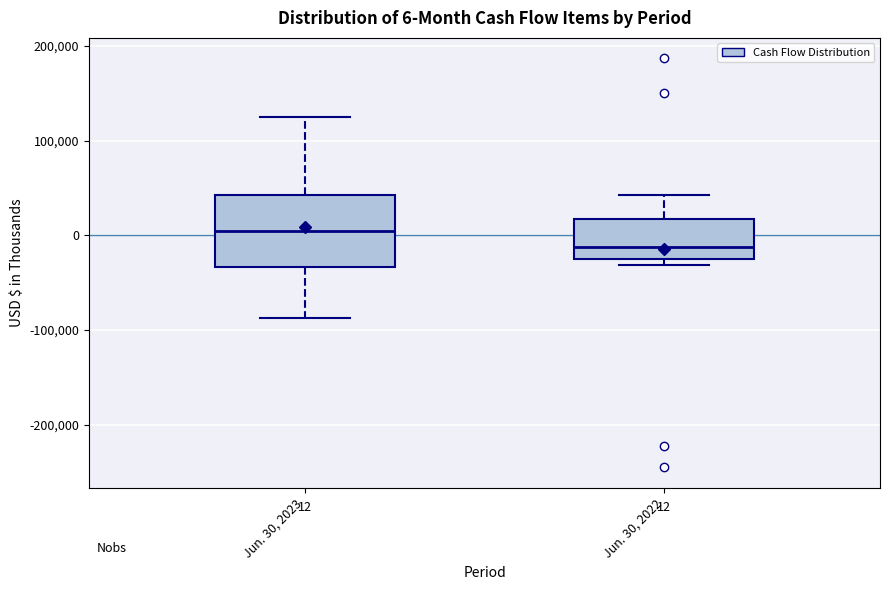

Which box is the tallest, from its lower edge to its upper edge?

Jun. 30, 2023